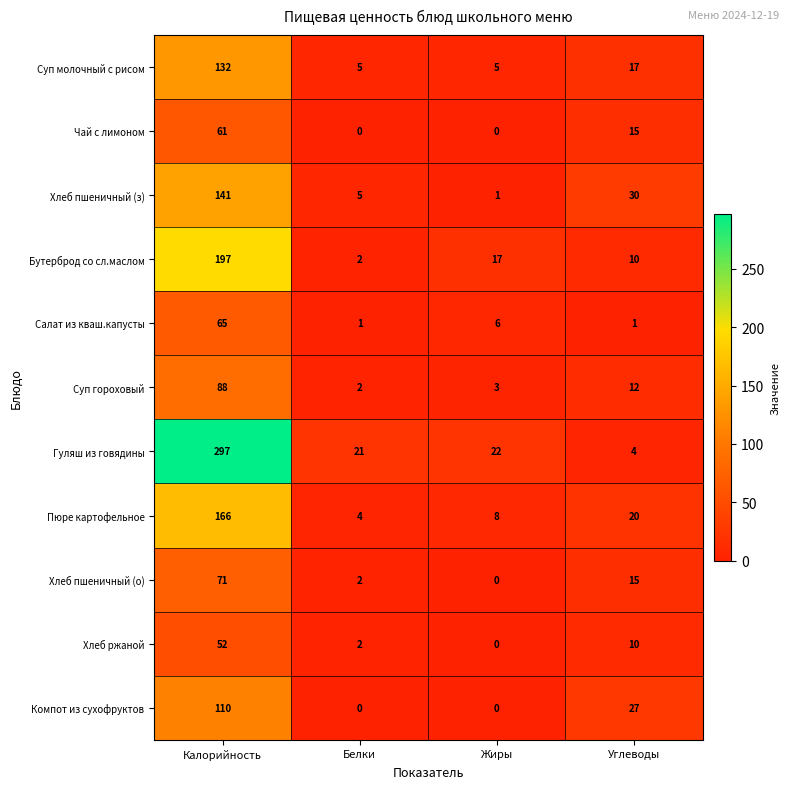

Is it true that Хлеб пшеничный (з) equals 30 at Углеводы?

True